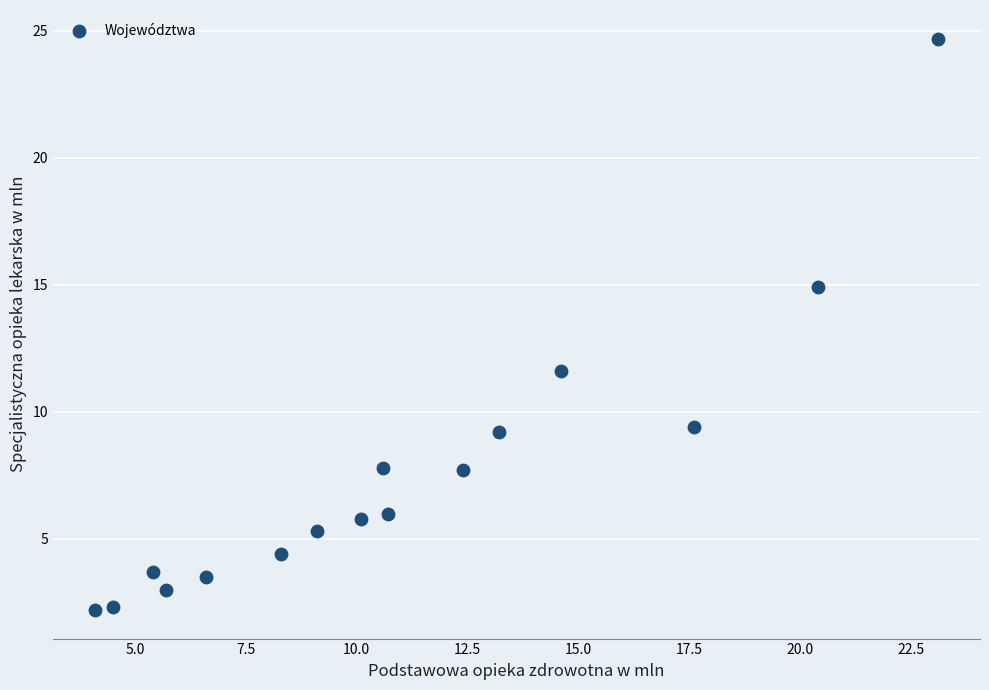

What is the range of Y values (max minus min)?

22.5